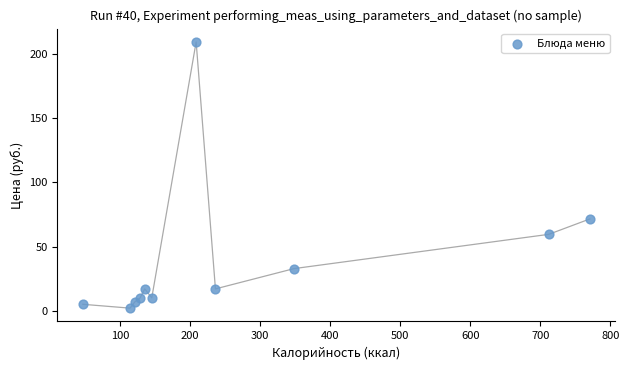

What is the range of Y values (max minus min)?

207.4